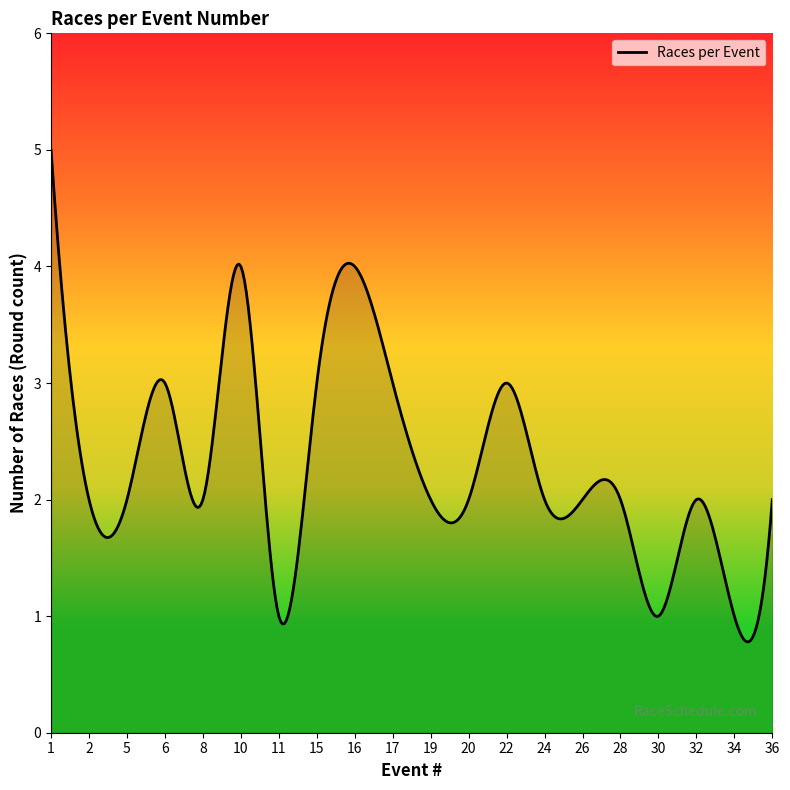

What is the greatest value displayed?

5.0